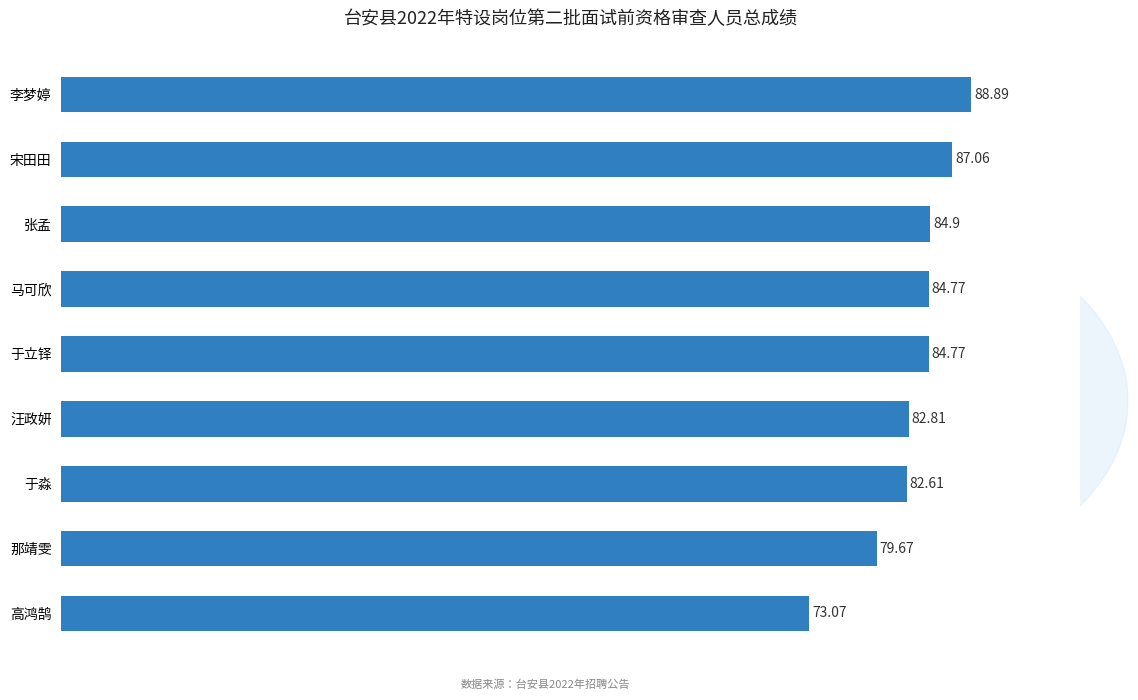

Where is the data nearest to the value 80?

那靖雯